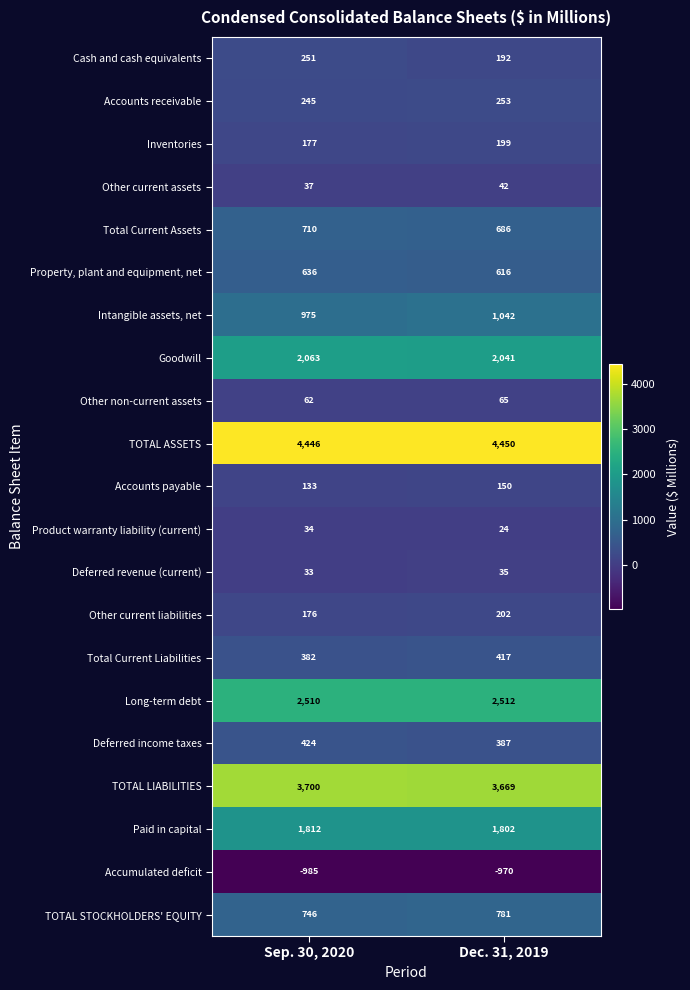

Which series has the largest range (max minus min)?

Intangible assets, net